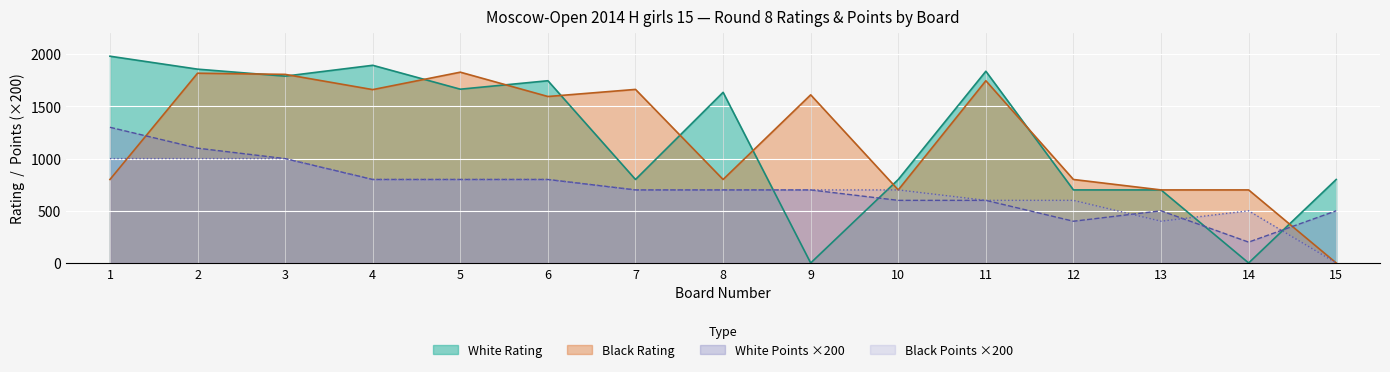

How many lines are shown in the chart?

4